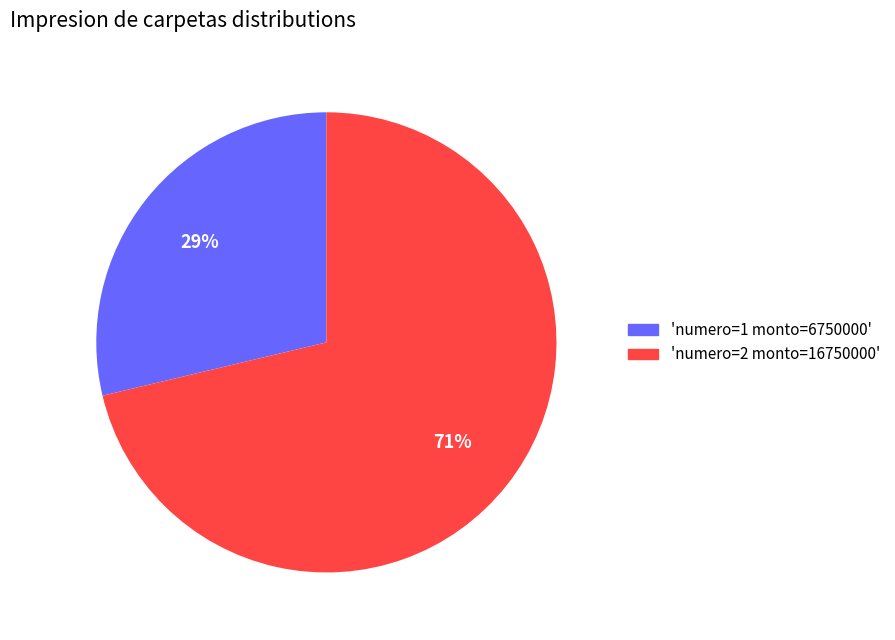

Combined, do 'numero=1 monto=6750000' and 'numero=2 monto=16750000' account for over 50%?

Yes